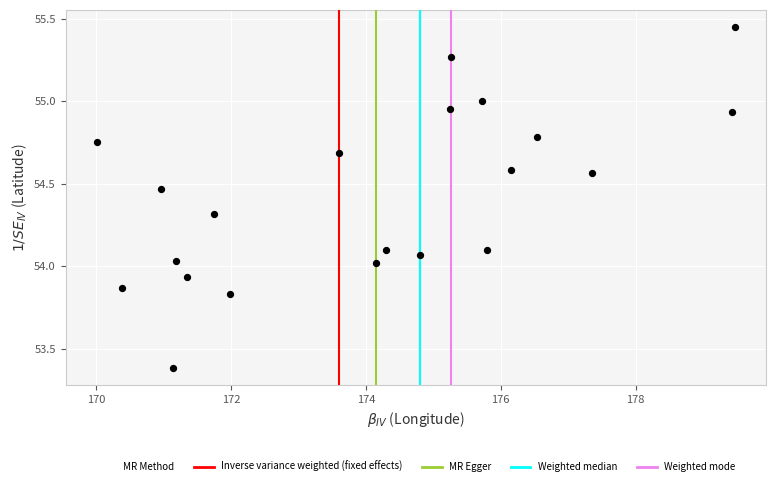

What is the range of X values (max minus min)?

9.5